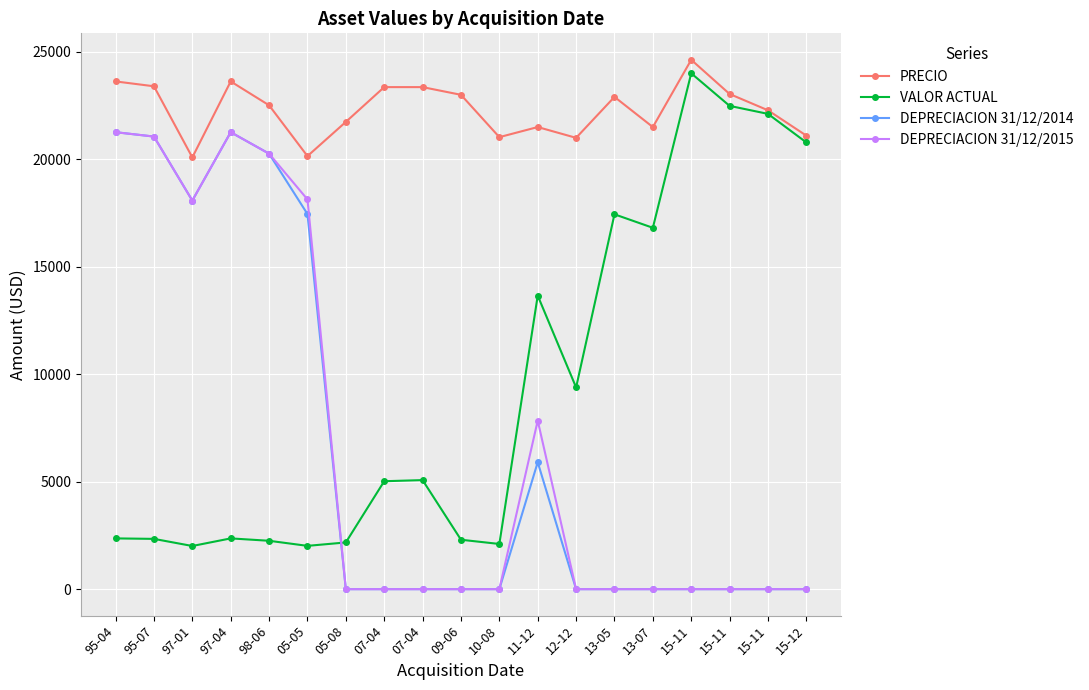

Which series has the largest range (max minus min)?

VALOR ACTUAL